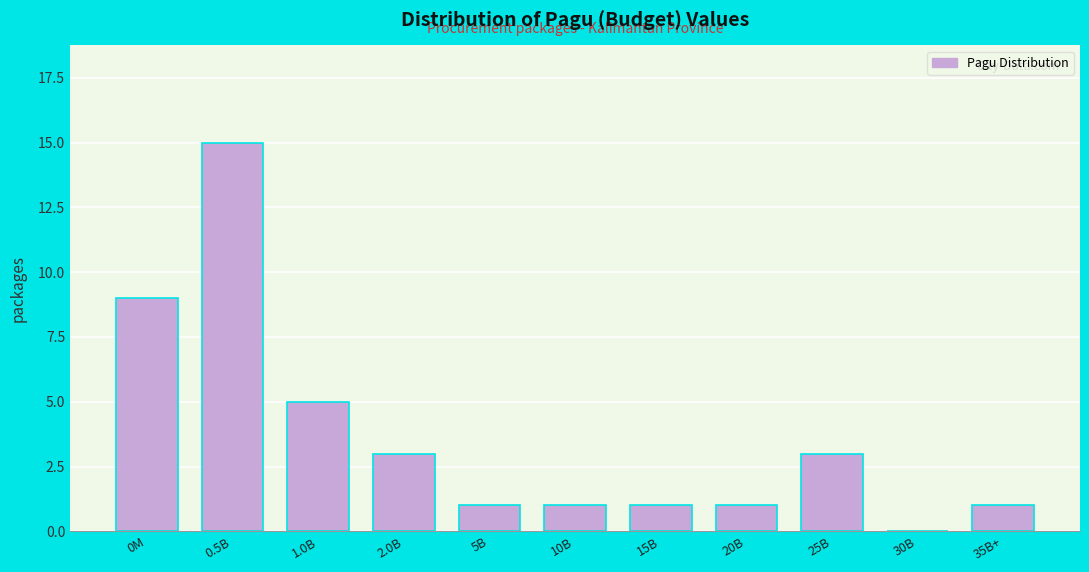

Reading left to right, extract all data points from this chart.

0M=9	0.5B=15	1.0B=5	2.0B=3	5B=1	10B=1	15B=1	20B=1	25B=3	30B=0	35B+=1